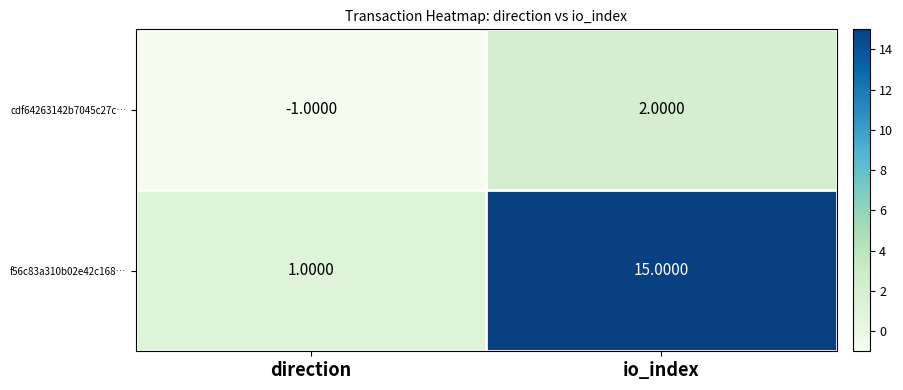

What is the maximum value shown in the chart?

15